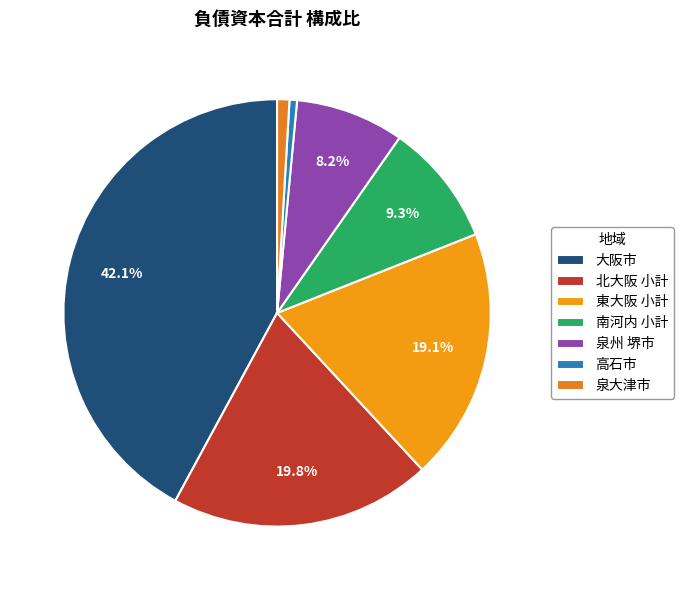

Which category has the smallest portion of the pie?

高石市